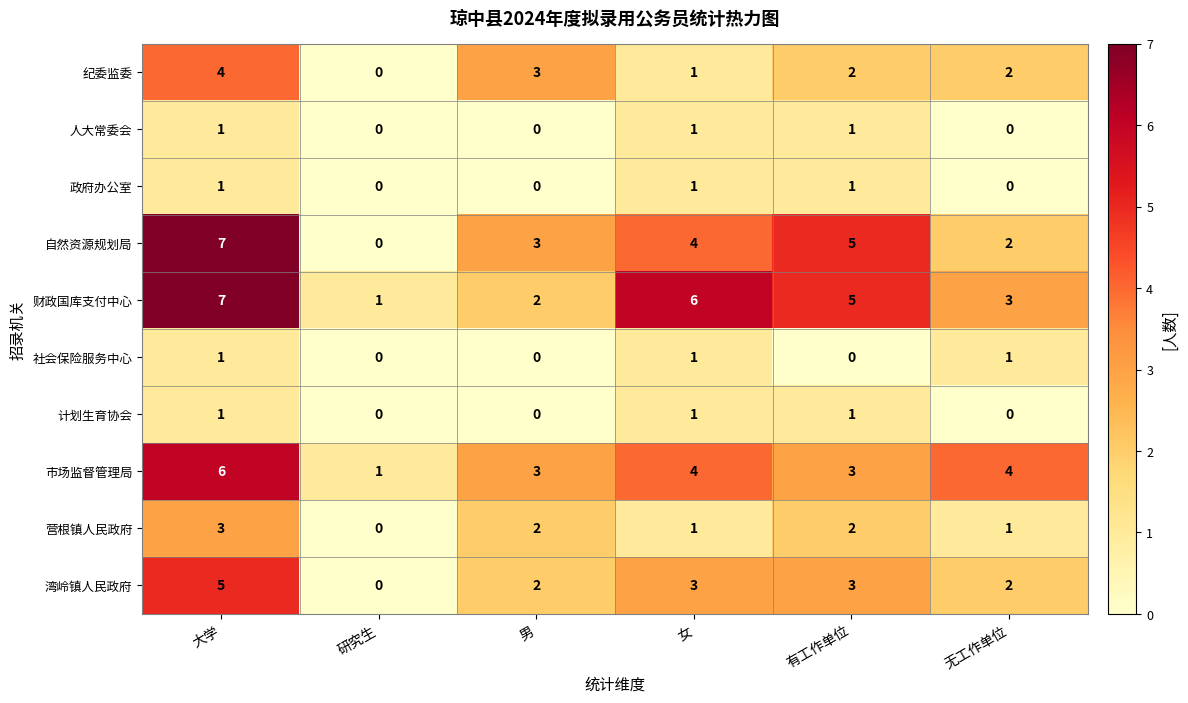

At which category is the sum across all series the highest?

大学